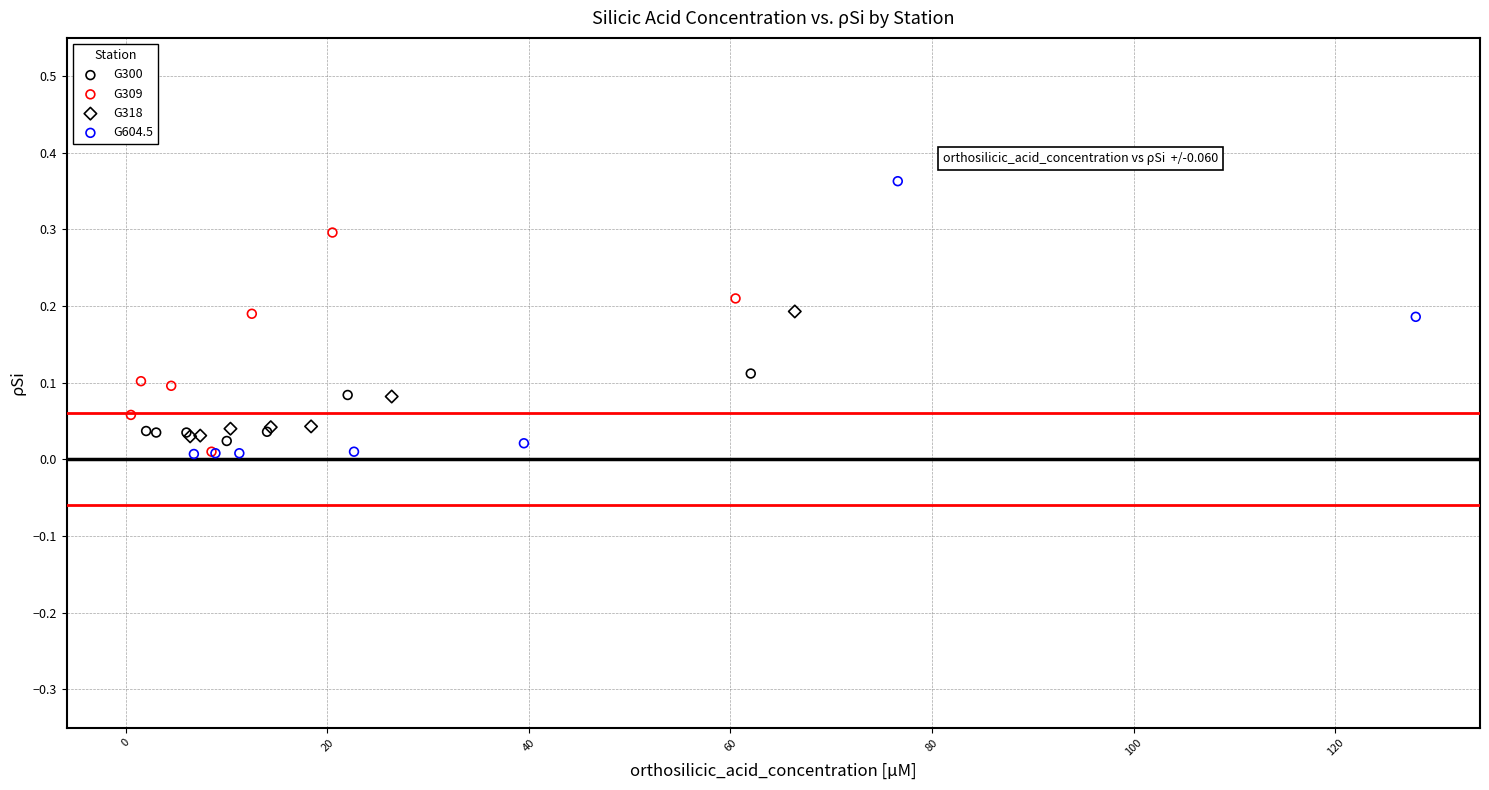

Which series reaches the maximum Y coordinate?

G604.5